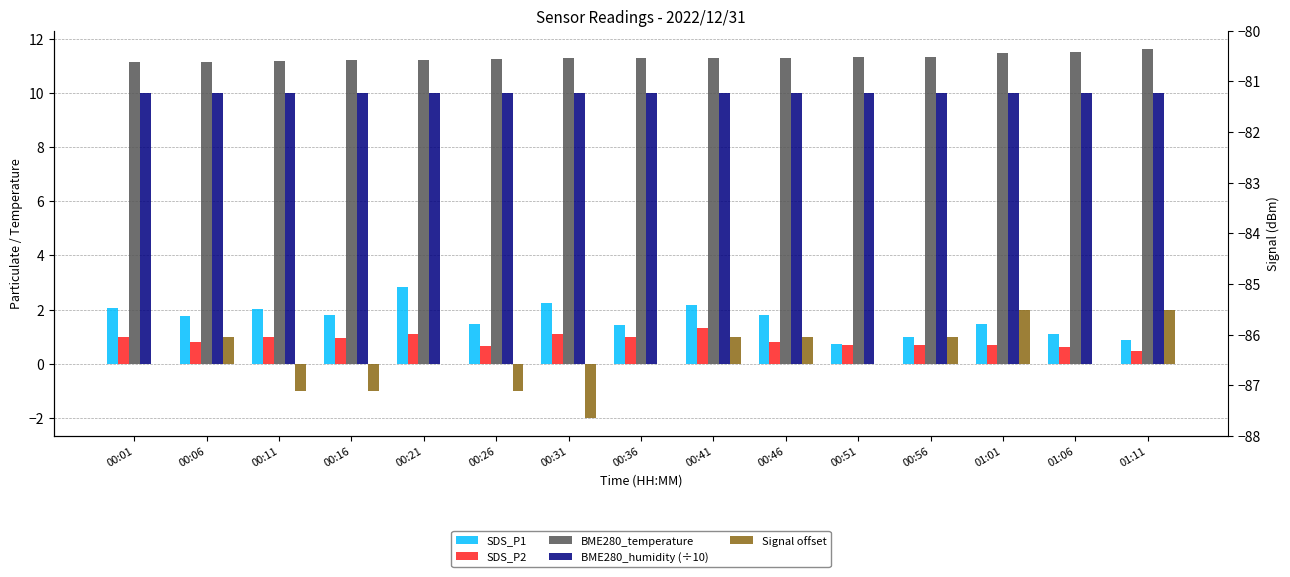

Rank the series by their maximum value, from highest to lowest.

BME280_temperature, BME280_humidity (÷10), SDS_P1, Signal offset, SDS_P2